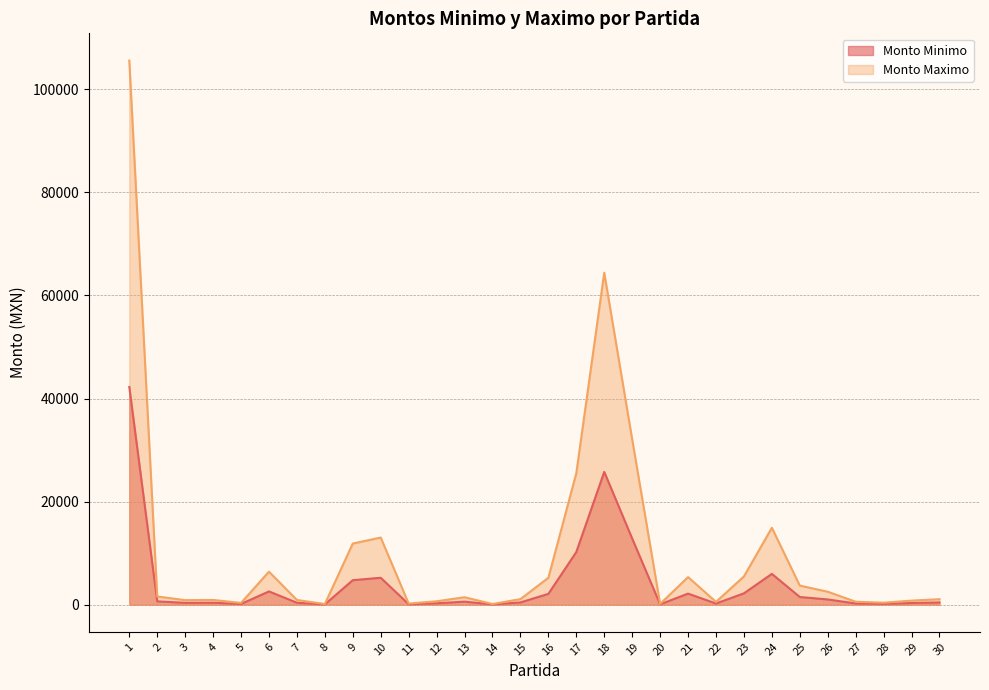

What are all the series names shown in the legend?

Monto Minimo, Monto Maximo